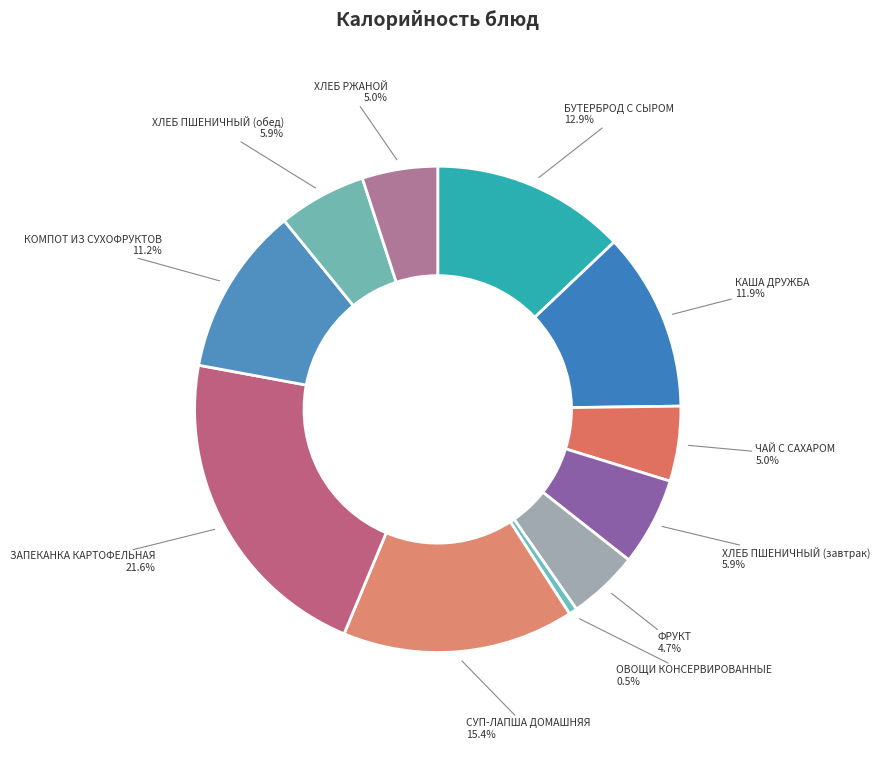

How many segments does this pie chart have?

11